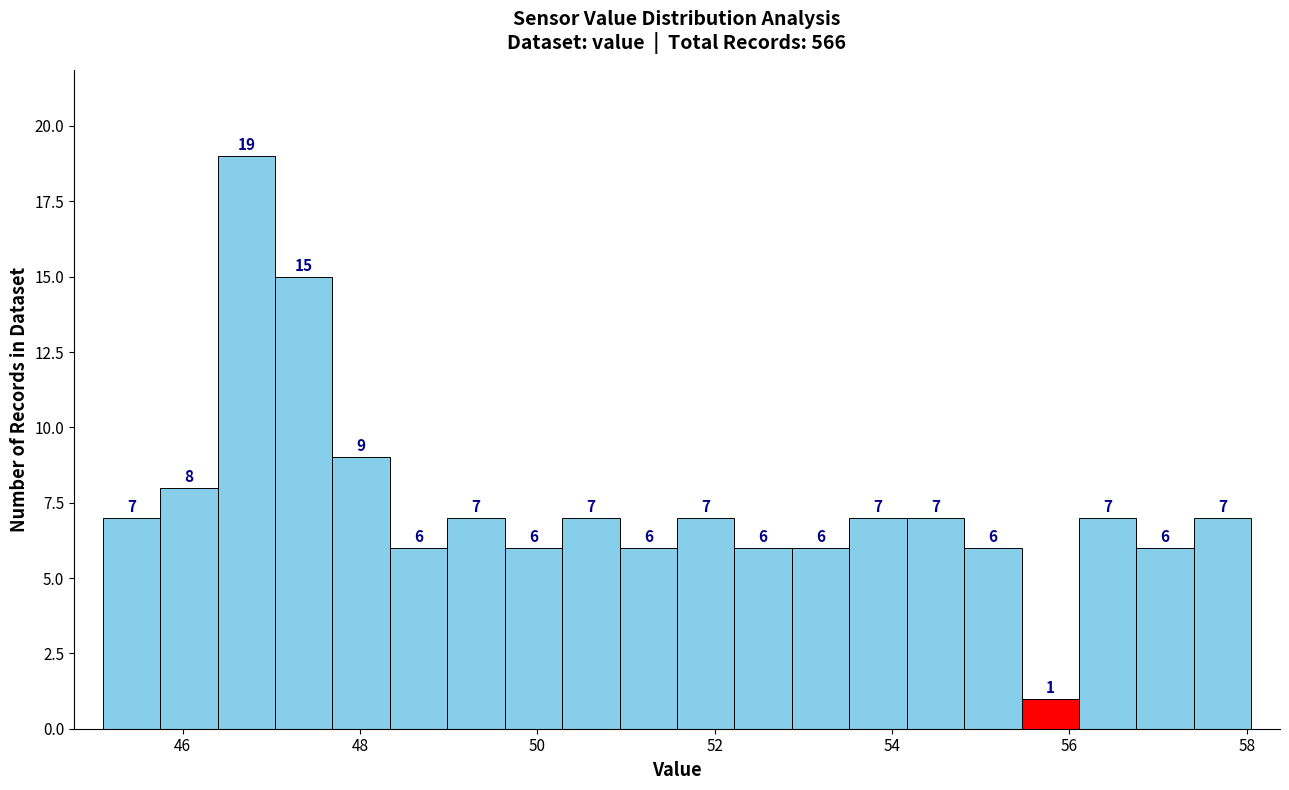

Around what value on the x-axis is the tallest bar? Give the approximate position of its centre, as read against the axis.

46.8